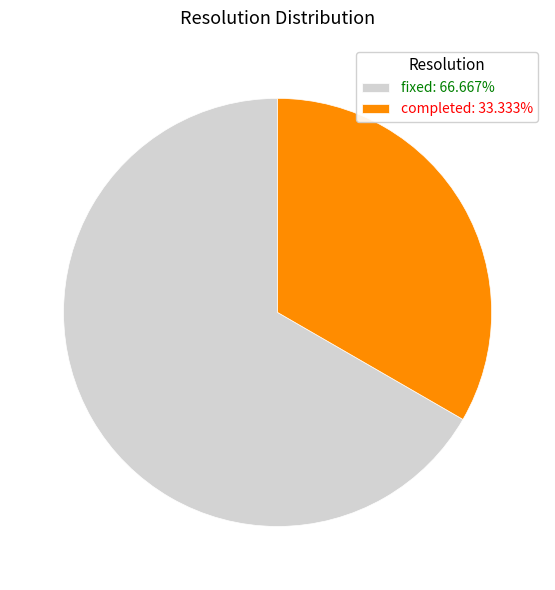

Is the sum of completed: 33.333% and fixed: 66.667% greater than half?

Yes